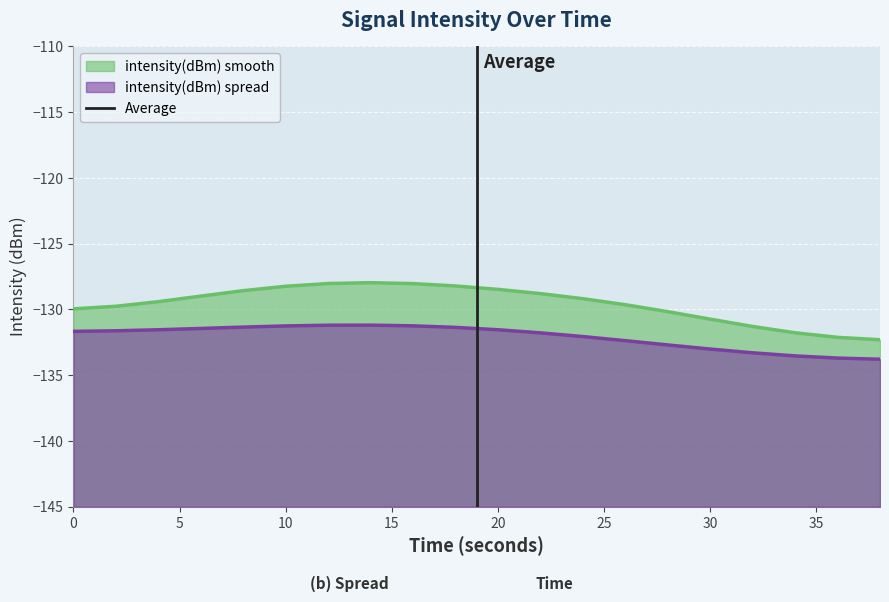

True or false: intensity(dBm) smooth and intensity(dBm) spread intersect in this chart.

False